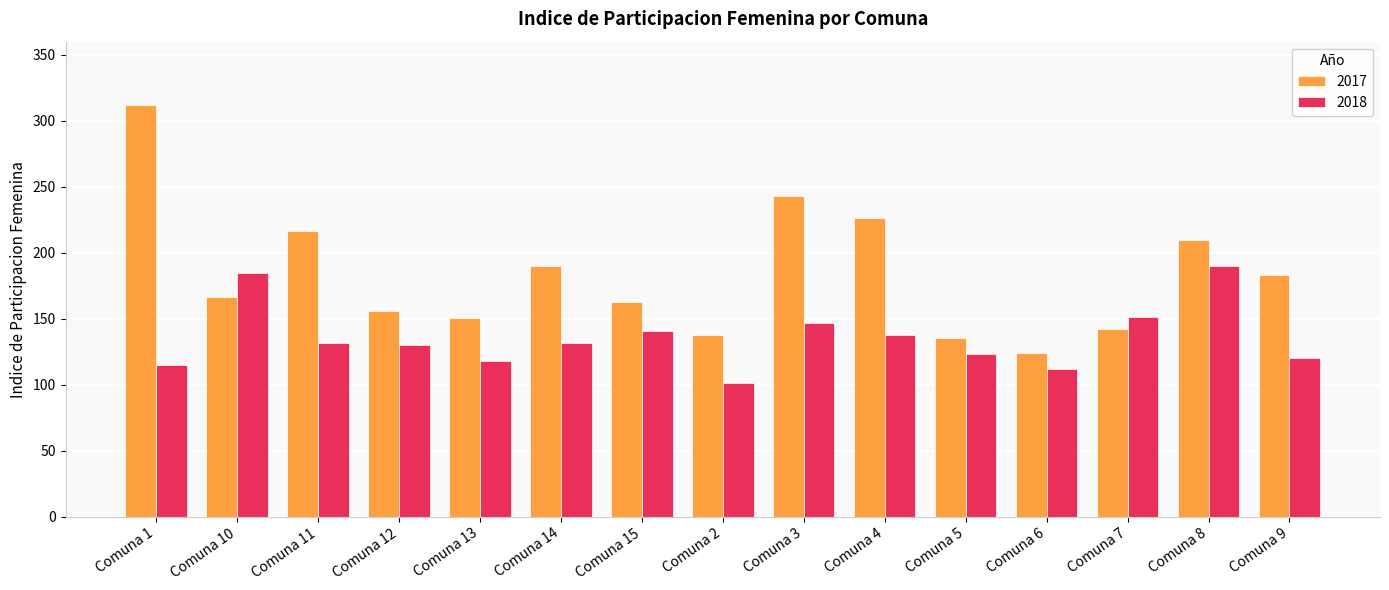

Is it true that 2017 equals 166.2 at Comuna 10?

True